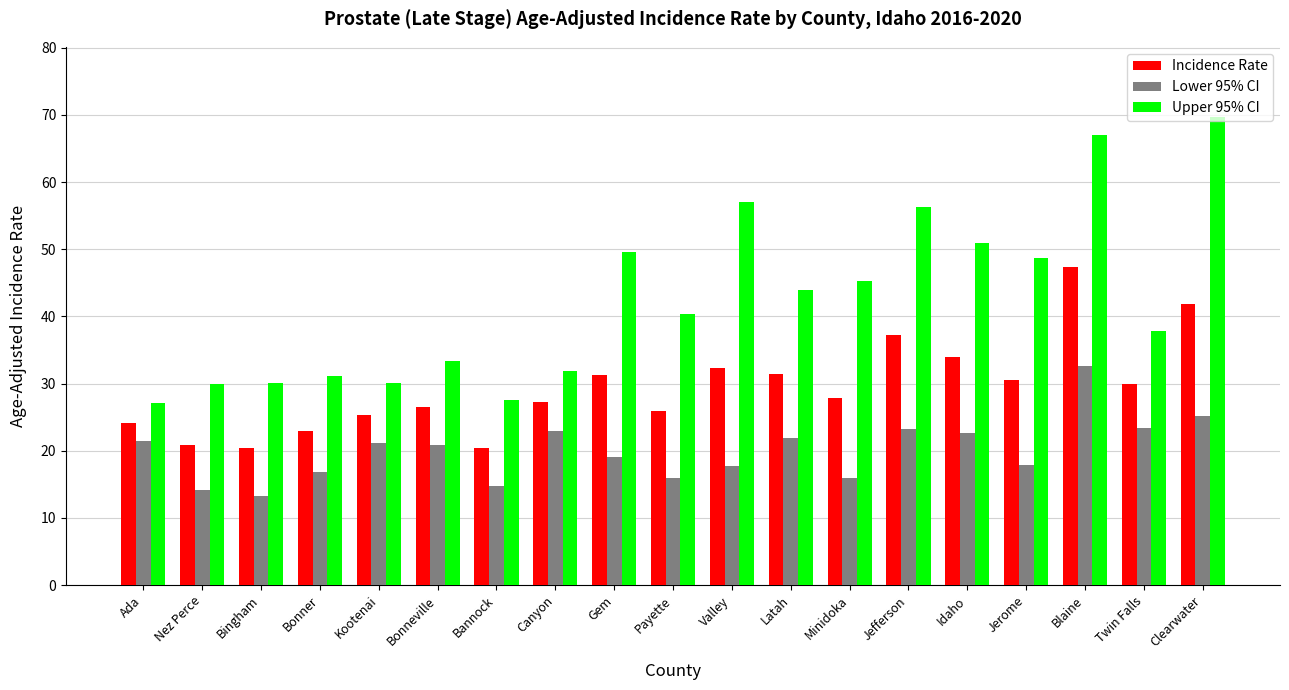

What is the highest value of the Incidence Rate series?

47.4